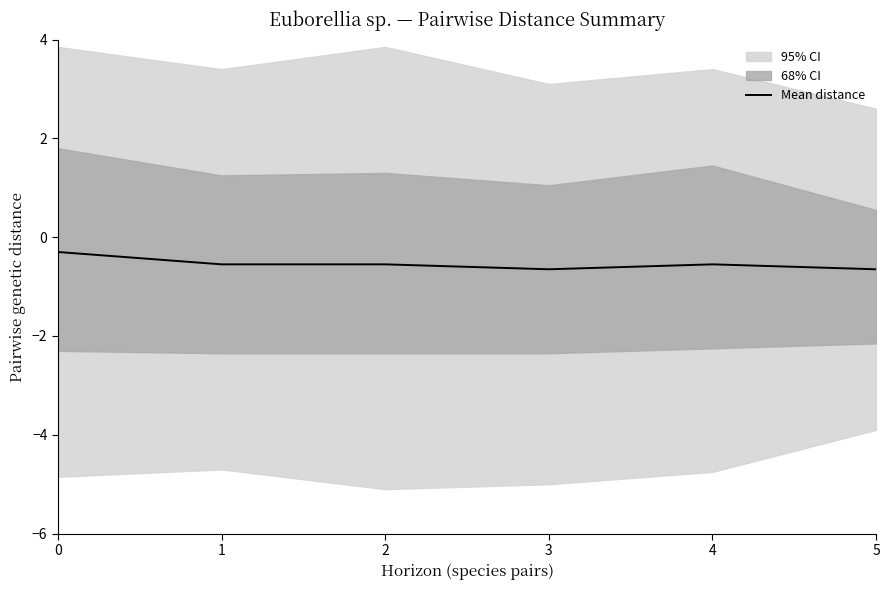

What is the approximate value at 1?

-0.6